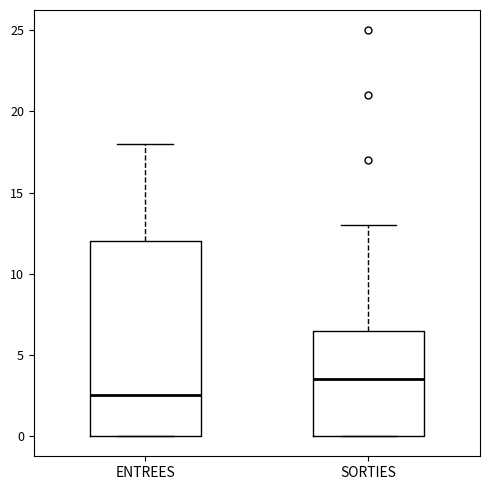

Reading left to right, read every box against the y-axis: the position of its median line, the range the box covers, and the ends of its whiskers. The values are not printed on the chart, so give them approximately, as read against the axis.

ENTREES: median 2.5, box 0.0 to 12.0, whiskers 0.0 to 18.0
SORTIES: median 3.5, box 0.0 to 6.5, whiskers 0.0 to 13.0